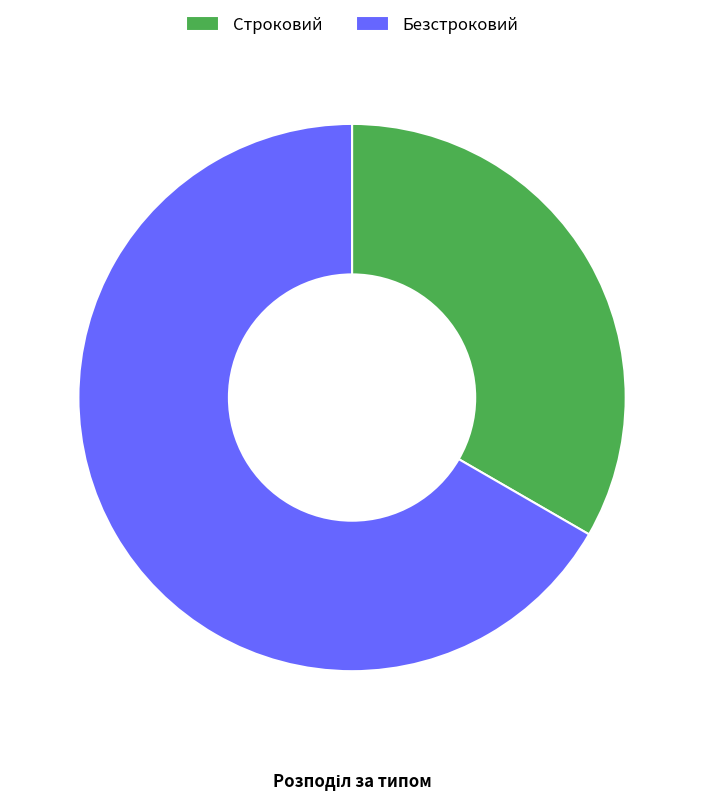

Does Безстроковий represent more than half of the total?

Yes